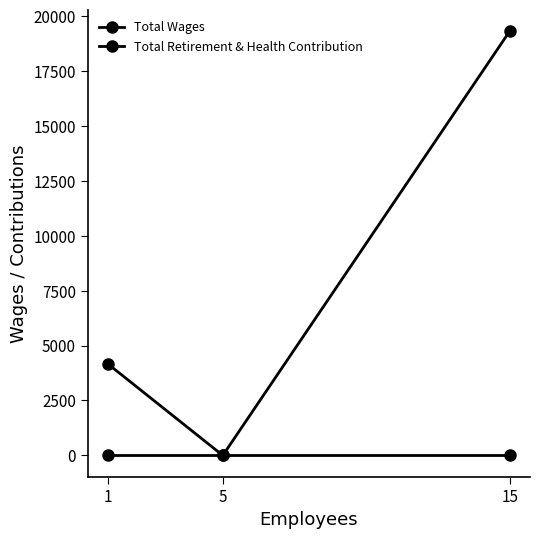

Read the Total Wages value at 15.

19326